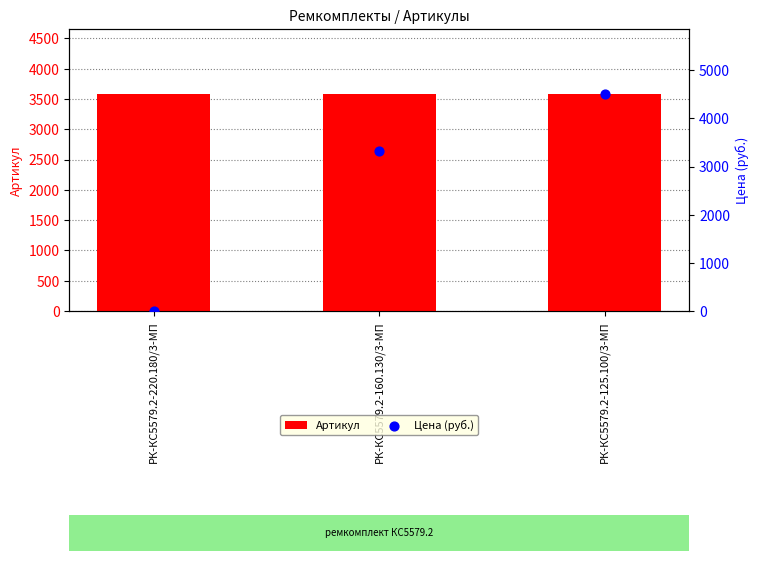

At which category is the sum across all series the highest?

РК-КС5579.2-125.100/3-МП